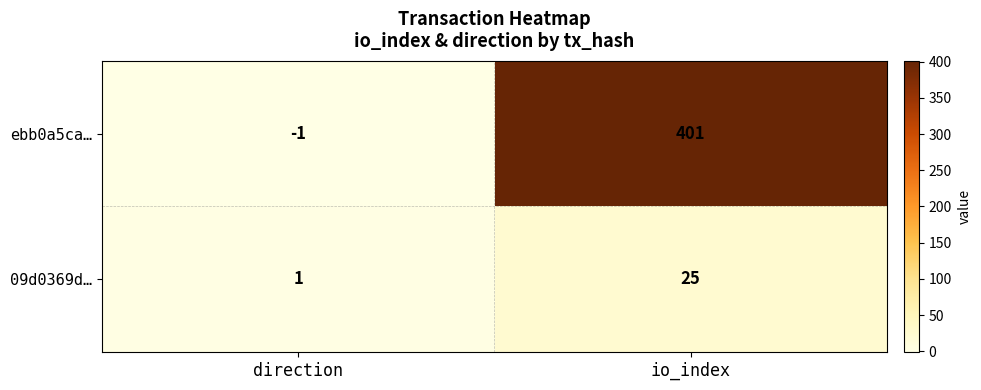

What is the total value across all series at io_index?

426